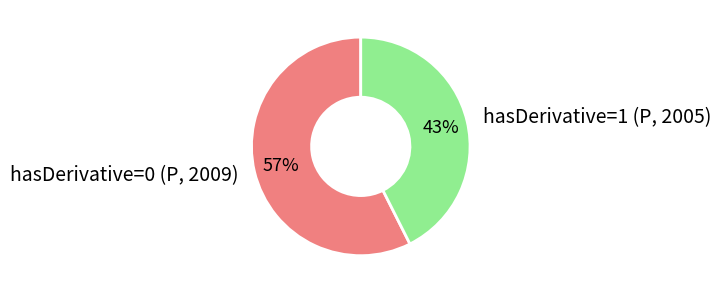

Which has a higher value, hasDerivative=0 (P, 2009) or hasDerivative=1 (P, 2005)?

hasDerivative=0 (P, 2009)